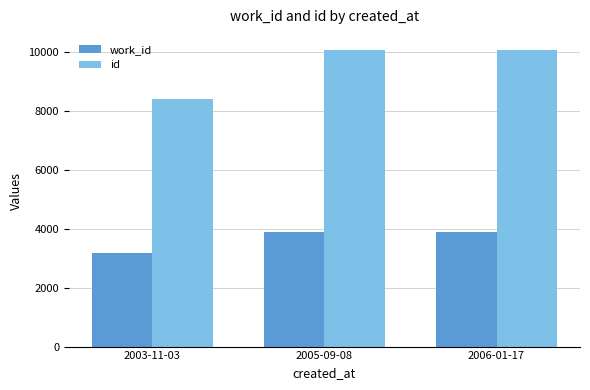

Count the number of data series in this chart.

2